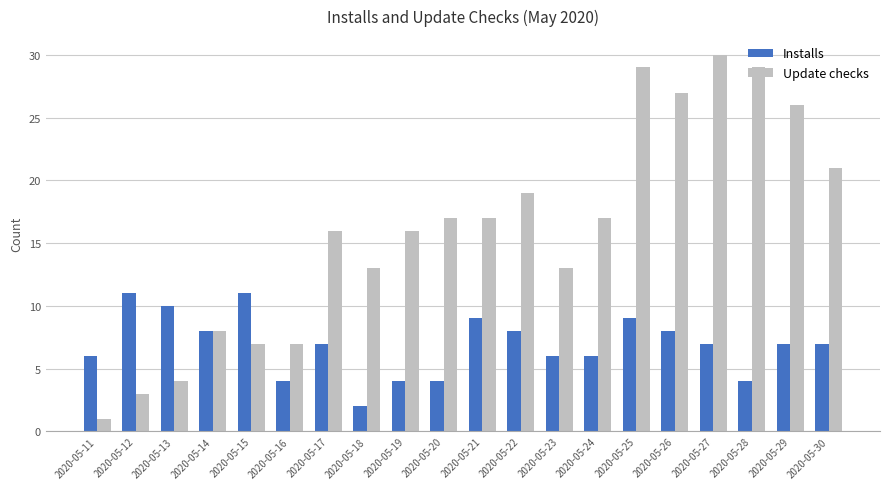

What is the highest value of the Installs series?

11